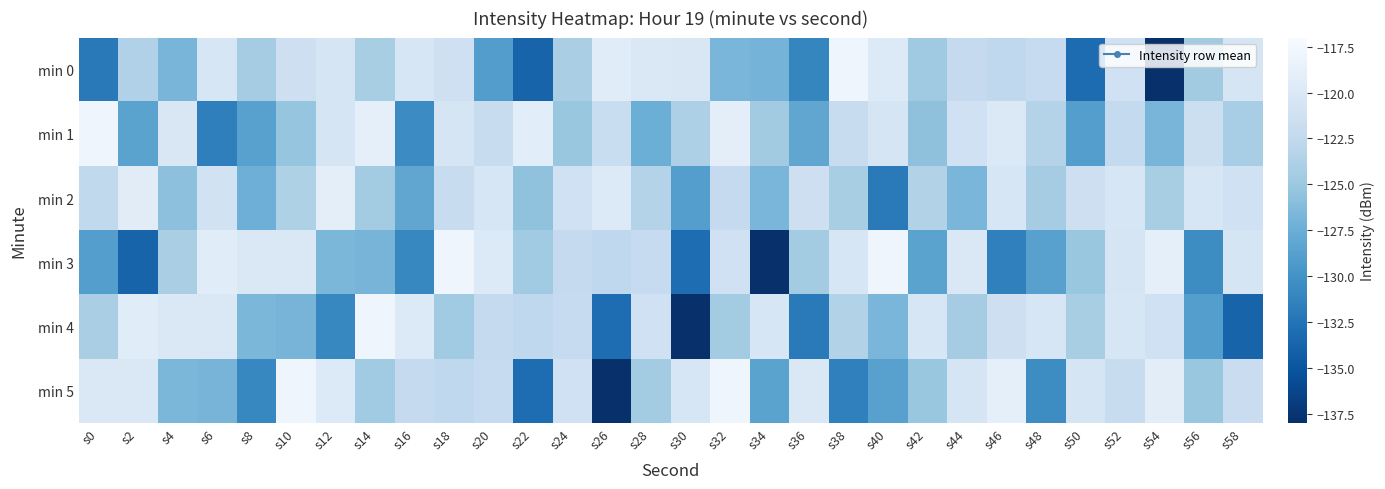

Reading left to right, transcribe all the data shown in this chart.

min 0: s0=-132.0	s2=-123.7	s4=-126.8	s6=-120.4	s8=-124.5	s10=-121.5	s12=-120.5	s14=-124.2	s16=-120.4	s18=-121.3	s20=-129.0	s22=-133.8	s24=-124.1	s26=-119.4	s28=-120.0	s30=-120.1	s32=-126.7	s34=-127.0	s36=-131.1	s38=-117.9	s40=-119.8	s42=-124.7	s44=-122.3	s46=-122.6	s48=-122.2	s50=-133.1	s52=-121.2	s54=-137.9	s56=-124.6	s58=-120.5
min 1: s0=-117.9	s2=-128.5	s4=-120.2	s6=-131.6	s8=-128.7	s10=-125.3	s12=-120.6	s14=-119.0	s16=-130.5	s18=-120.6	s20=-122.0	s22=-119.2	s24=-125.1	s26=-121.9	s28=-127.5	s30=-123.9	s32=-119.0	s34=-124.6	s36=-128.2	s38=-122.0	s40=-120.5	s42=-125.7	s44=-121.2	s46=-119.9	s48=-123.5	s50=-128.9	s52=-122.3	s54=-126.8	s56=-121.6	s58=-124.2
min 2: s0=-122.5	s2=-119.3	s4=-125.7	s6=-121.1	s8=-127.4	s10=-123.8	s12=-119.0	s14=-124.5	s16=-128.2	s18=-122.0	s20=-120.4	s22=-125.6	s24=-121.2	s26=-119.8	s28=-123.4	s30=-128.9	s32=-122.3	s34=-126.7	s36=-121.5	s38=-124.2	s40=-132.0	s42=-123.6	s44=-126.7	s46=-120.3	s48=-124.4	s50=-121.5	s52=-120.4	s54=-124.2	s56=-120.3	s58=-121.2
min 3: s0=-128.9	s2=-133.8	s4=-124.1	s6=-119.4	s8=-120.0	s10=-120.1	s12=-126.6	s14=-126.9	s16=-131.0	s18=-117.9	s20=-119.8	s22=-124.7	s24=-122.3	s26=-122.6	s28=-122.2	s30=-133.0	s32=-121.2	s34=-137.9	s36=-124.5	s38=-120.4	s40=-117.9	s42=-128.5	s44=-120.1	s46=-131.5	s48=-128.7	s50=-125.2	s52=-120.5	s54=-118.9	s56=-130.5	s58=-120.5
min 4: s0=-124.1	s2=-119.4	s4=-120.0	s6=-120.1	s8=-126.6	s10=-126.9	s12=-131.0	s14=-117.9	s16=-119.8	s18=-124.7	s20=-122.3	s22=-122.6	s24=-122.2	s26=-133.0	s28=-121.2	s30=-137.9	s32=-124.5	s34=-120.4	s36=-132.0	s38=-123.6	s40=-126.7	s42=-120.3	s44=-124.4	s46=-121.5	s48=-120.4	s50=-124.2	s52=-120.3	s54=-121.2	s56=-128.9	s58=-133.8
min 5: s0=-120.0	s2=-120.1	s4=-126.6	s6=-126.9	s8=-131.0	s10=-117.9	s12=-119.8	s14=-124.7	s16=-122.3	s18=-122.6	s20=-122.2	s22=-133.0	s24=-121.2	s26=-137.9	s28=-124.5	s30=-120.4	s32=-117.9	s34=-128.5	s36=-120.1	s38=-131.5	s40=-128.7	s42=-125.2	s44=-120.5	s46=-118.9	s48=-130.5	s50=-120.5	s52=-122.0	s54=-119.2	s56=-125.1	s58=-121.8